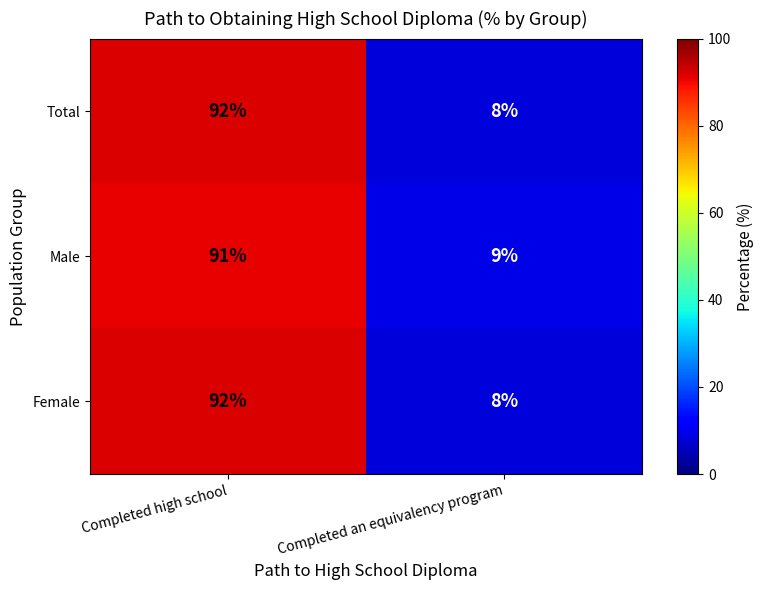

True or false: Female has a value of 92 at Completed high school.

True